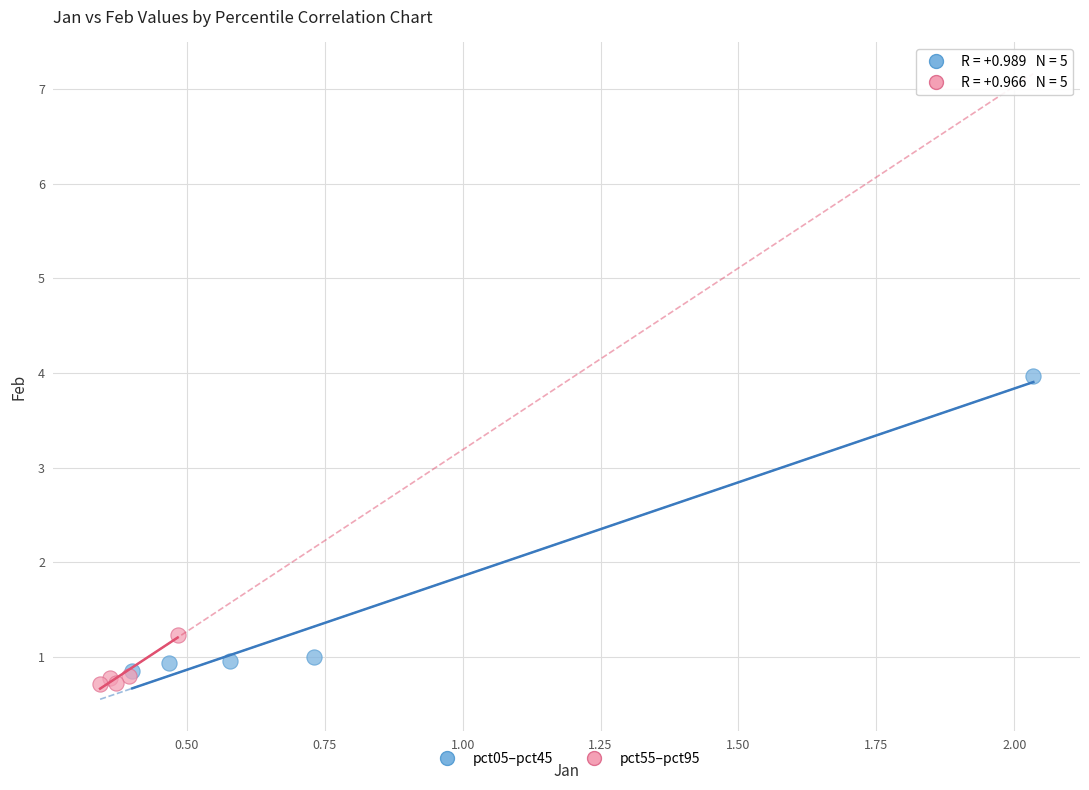

Which series reaches the maximum Y coordinate?

pct05–pct45